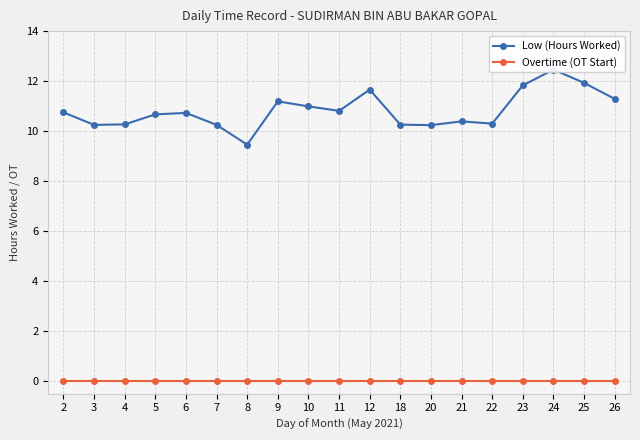

Is this an area chart (filled region under the line)?

No